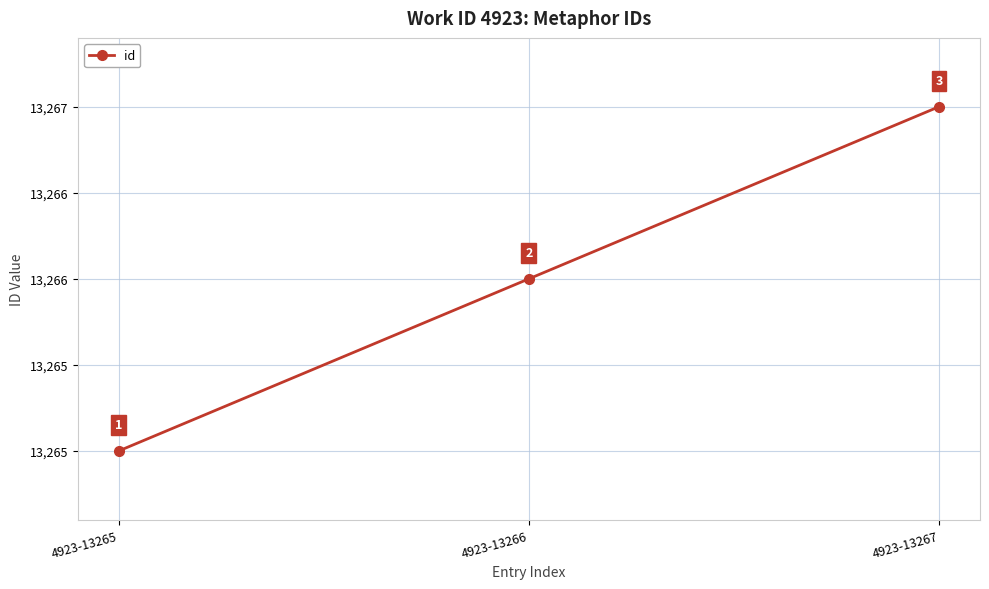

What is the sum of all values?

39798